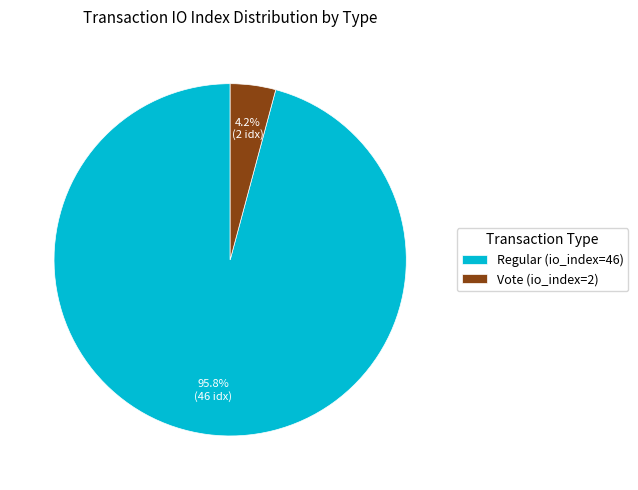

Is it true that Regular (io_index=46) is 96% of the pie?

True